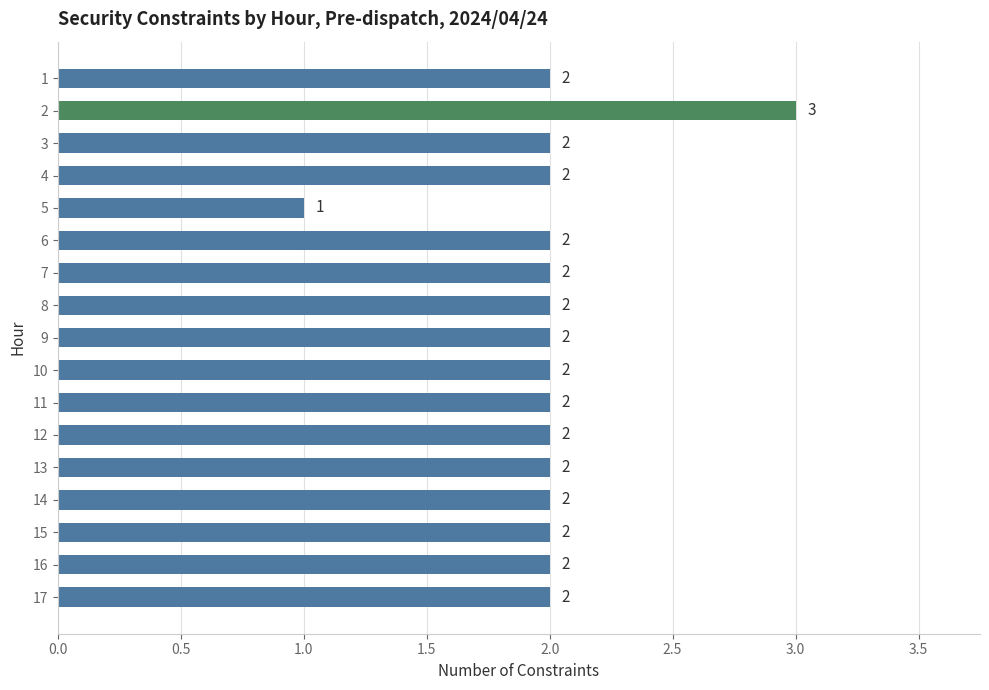

What is the sum of all values?

34